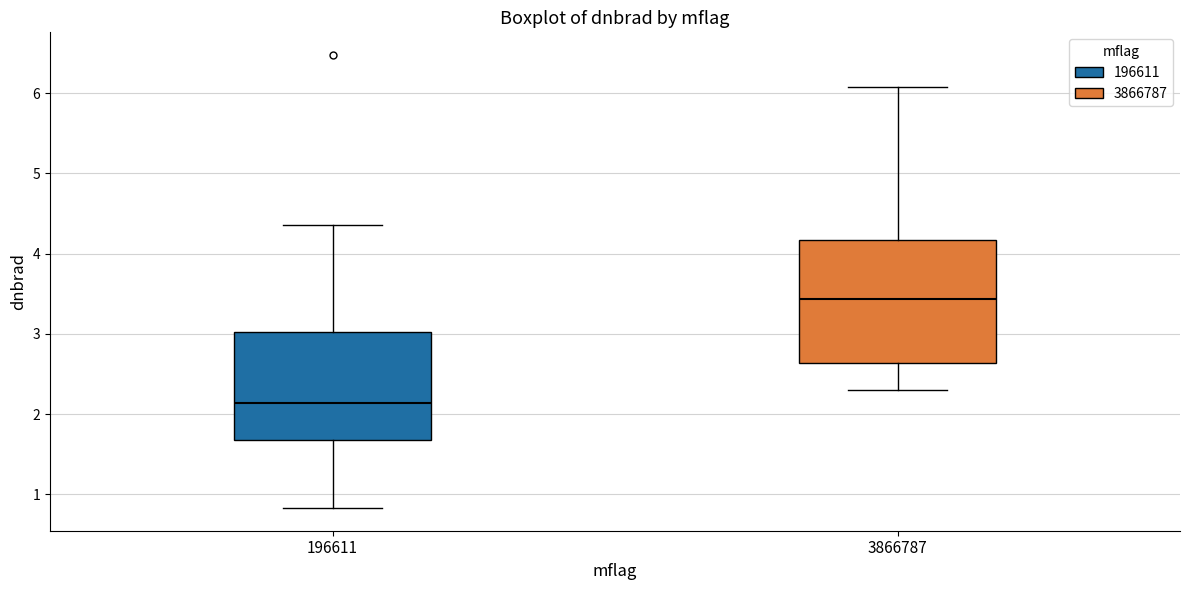

Where does the upper whisker of the box at x = 196611 end on the y-axis? The values are not printed on the chart, so give them approximately, as read against the axis.

4.4